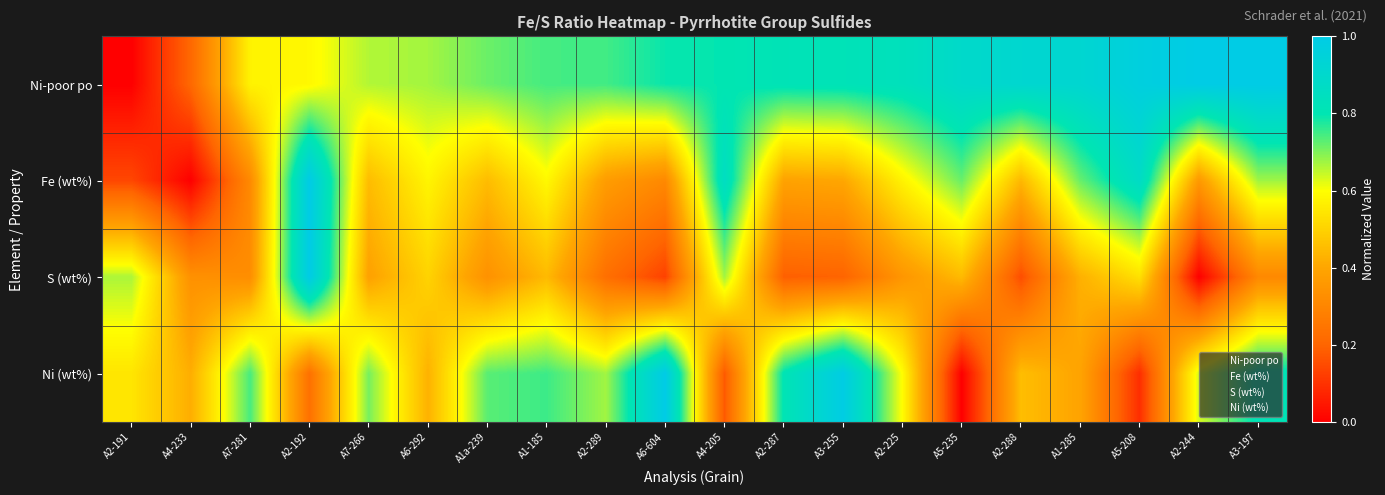

Rank the series at A2-191 from lowest to highest value.

Ni-poor po, Fe (wt%), Ni (wt%), S (wt%)